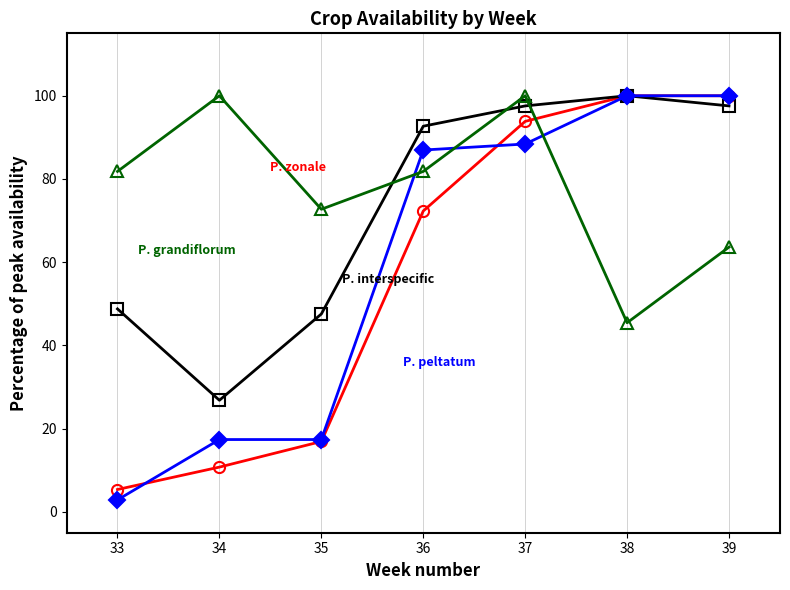

What is the total value across all series at 34?

155.0